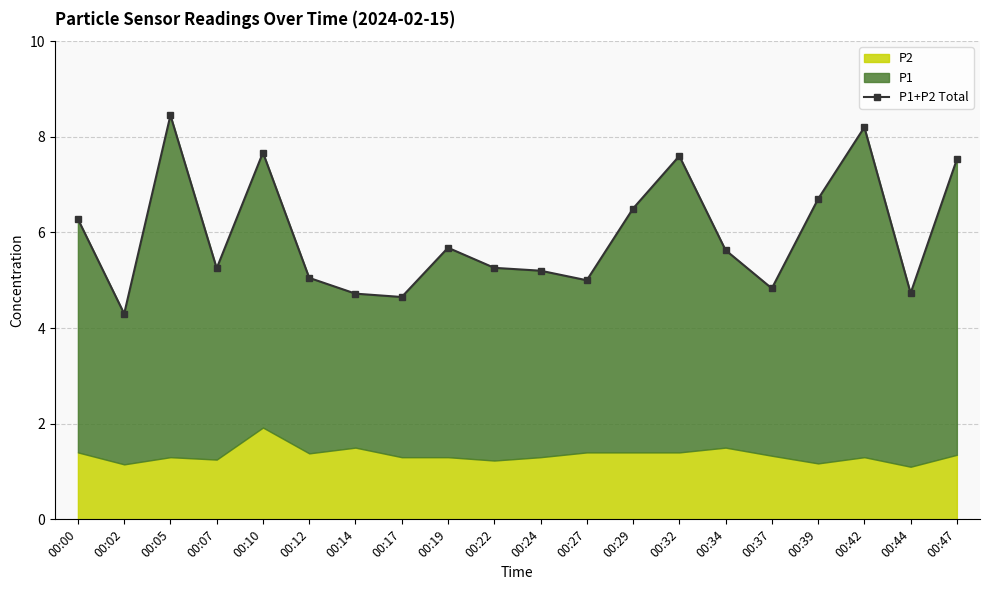

Reading left to right, transcribe all the data shown in this chart.

6.3	4.3	8.5	5.2	7.7	5.0	4.7	4.7	5.7	5.3	5.2	5.0	6.5	7.6	5.6	4.8	6.7	8.2	4.7	7.5